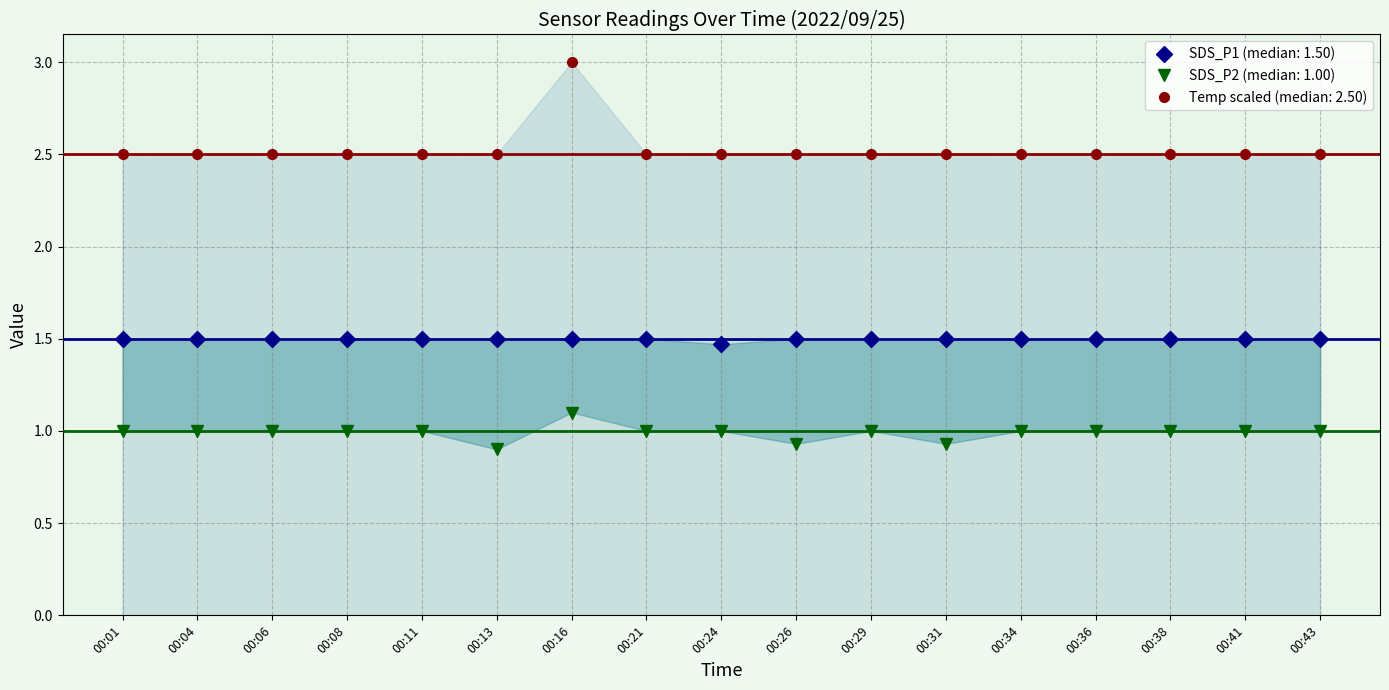

True or false: Temp has a value of 2.5 at 00:04.

True